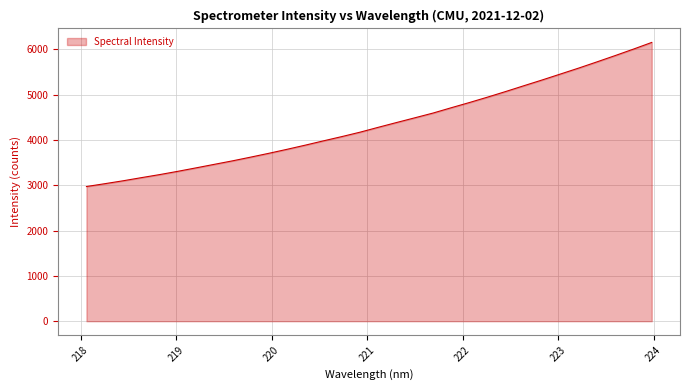

Reading left to right, extract all data points from this chart.

2971.6	3033.8	3097.9	3167.0	3234.2	3306.8	3383.0	3460.8	3538.1	3620.6	3705.3	3793.7	3885.5	3980.7	4074.0	4171.4	4279.0	4384.3	4488.2	4592.9	4710.6	4825.8	4945.7	5070.1	5198.1	5324.6	5455.4	5586.3	5723.0	5862.0	6004.3	6150.9